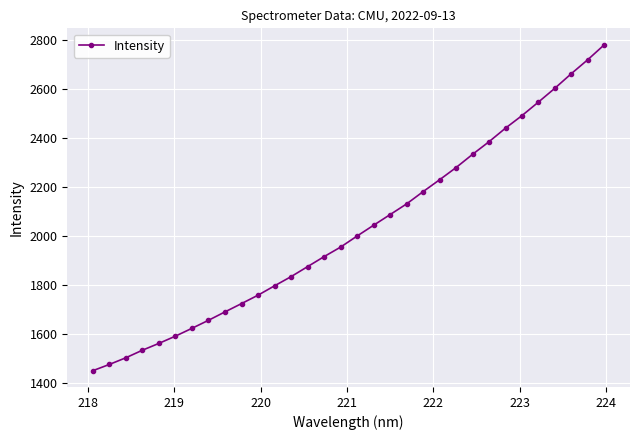

How many distinct data groups are displayed?

1